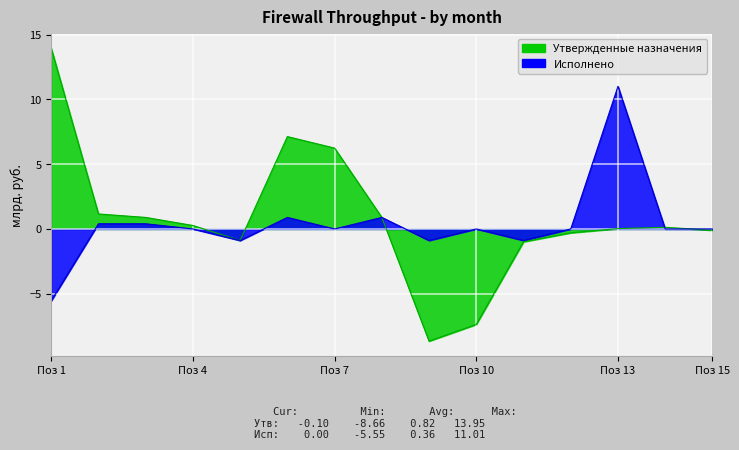

The Исполнено series shows -8.6 at 520_0106050000_600. True or false?

False